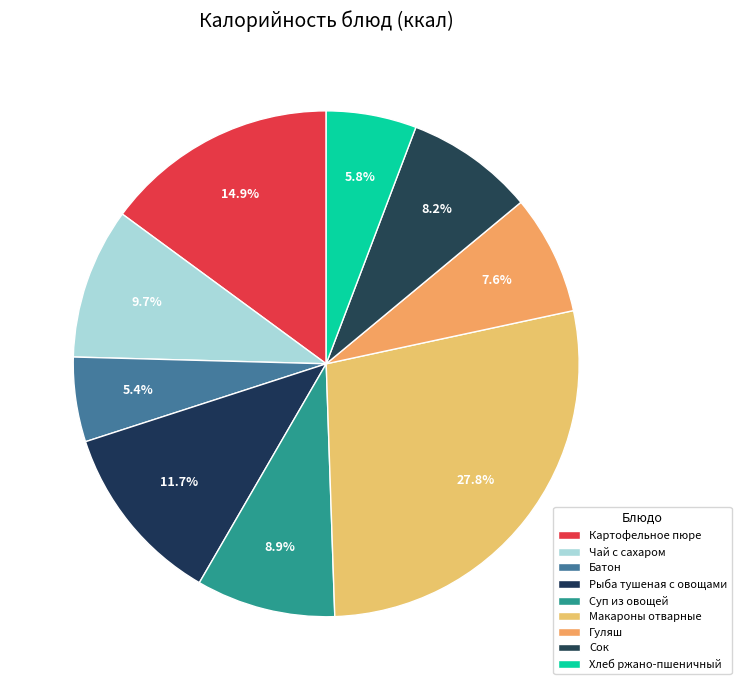

To the nearest percent, what percentage of the pie is Сок?

8%